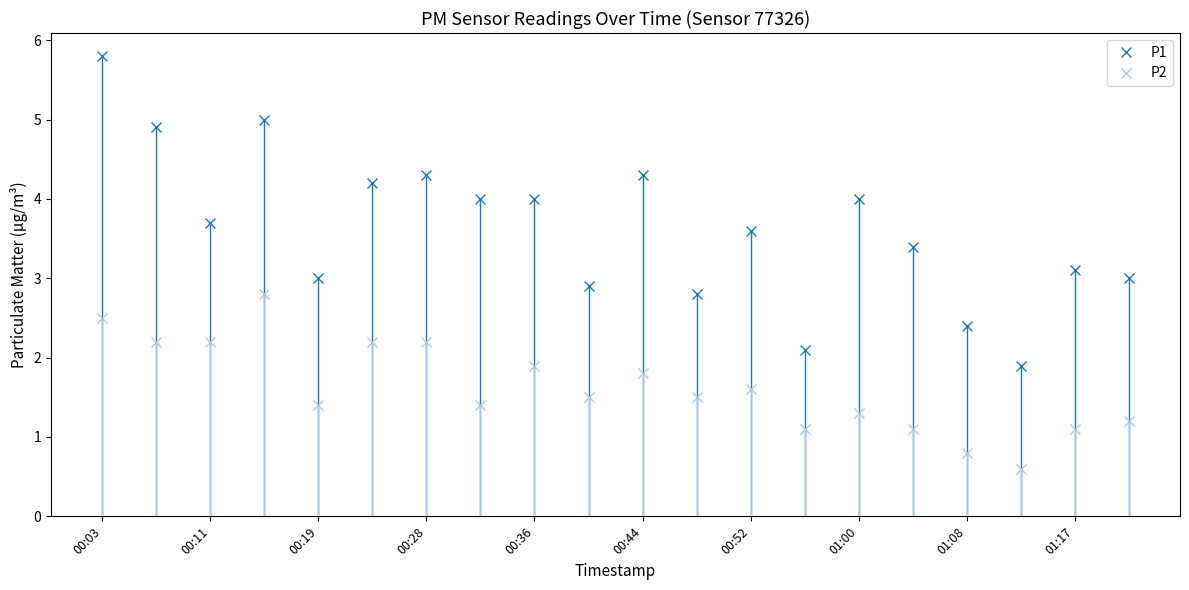

What is the value of the P2 point at the 10th from the left?

1.5